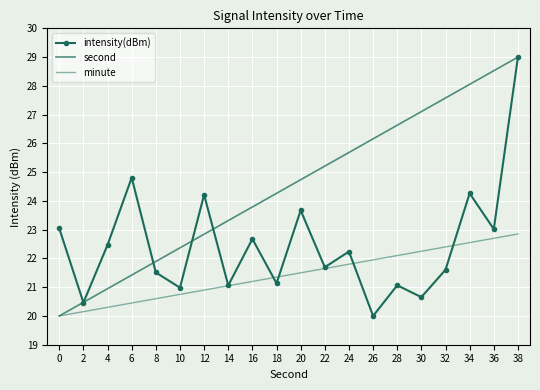

What is the highest value of the second series?

29.0